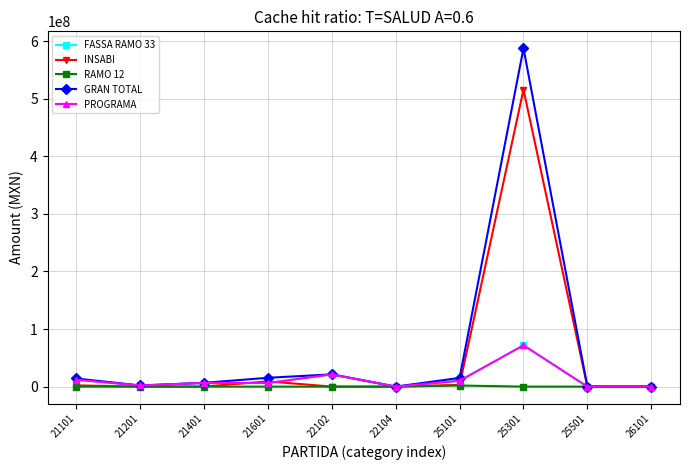

Does the chart have visible grid lines?

Yes